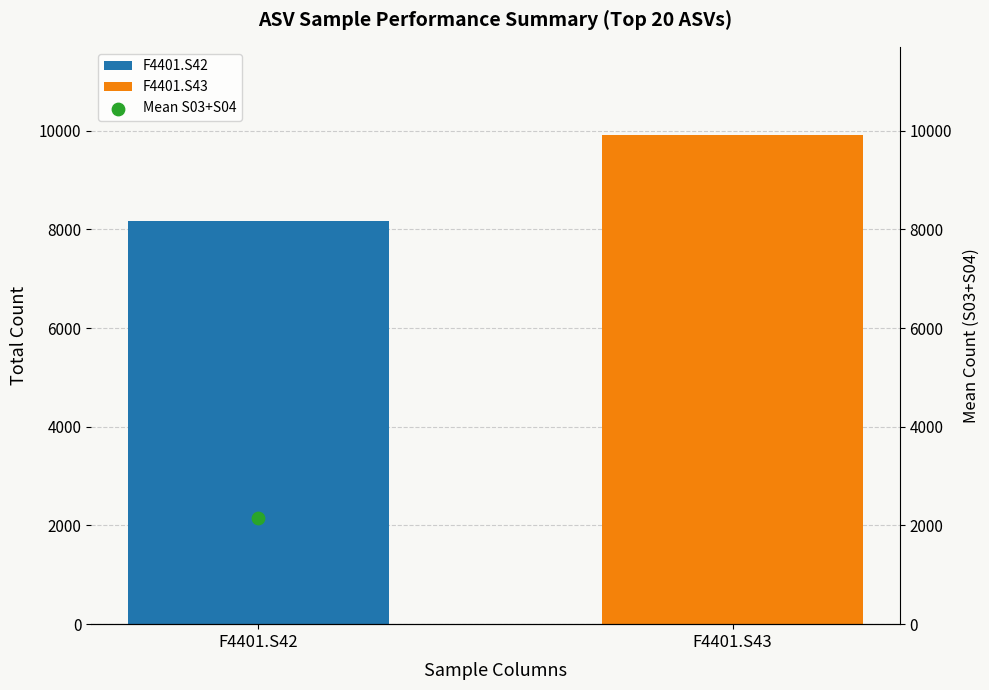

Approximately how many times larger is the value at F4401.S42 compared to F4401.S43?

0.8